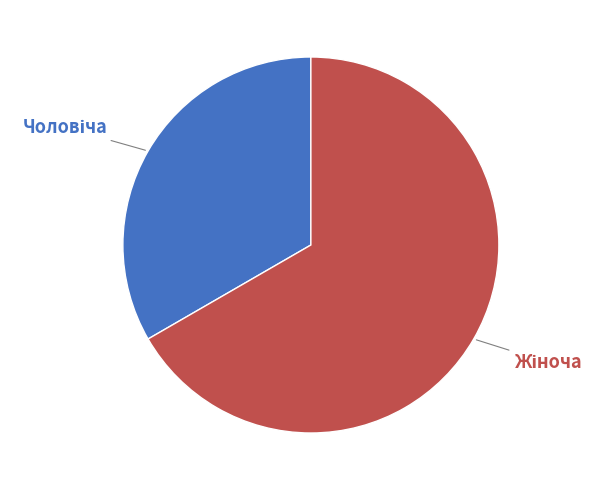

Count the number of slices in the pie.

2